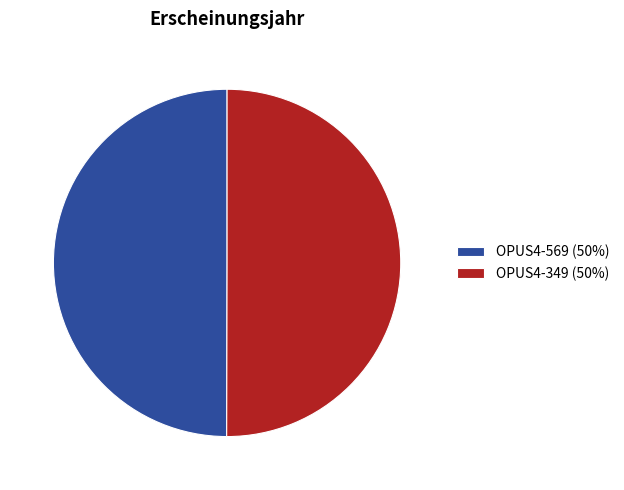

Approximately how many times larger is the value at OPUS4-569 compared to OPUS4-349?

1.0